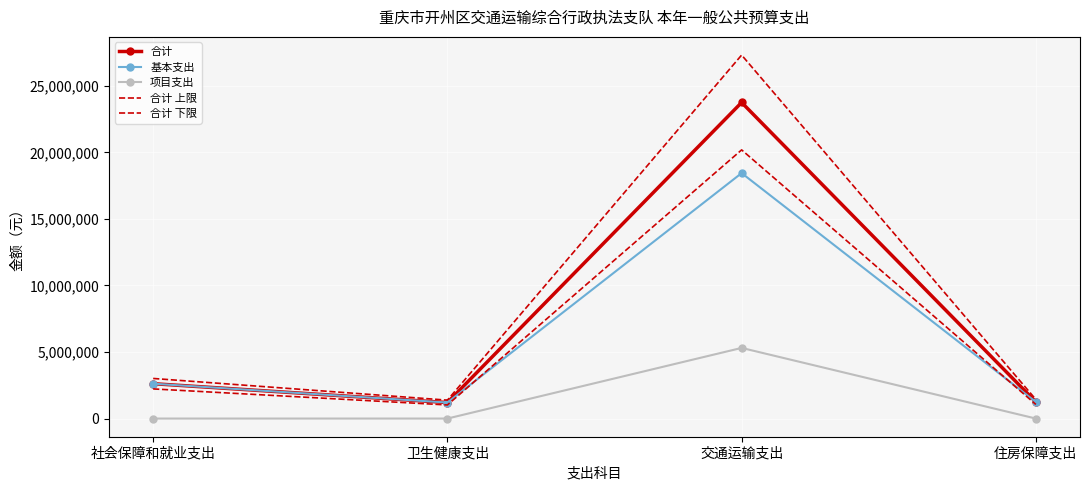

Is the value of 基本支出 at 卫生健康支出 greater than the value of 项目支出 at 社会保障和就业支出?

Yes